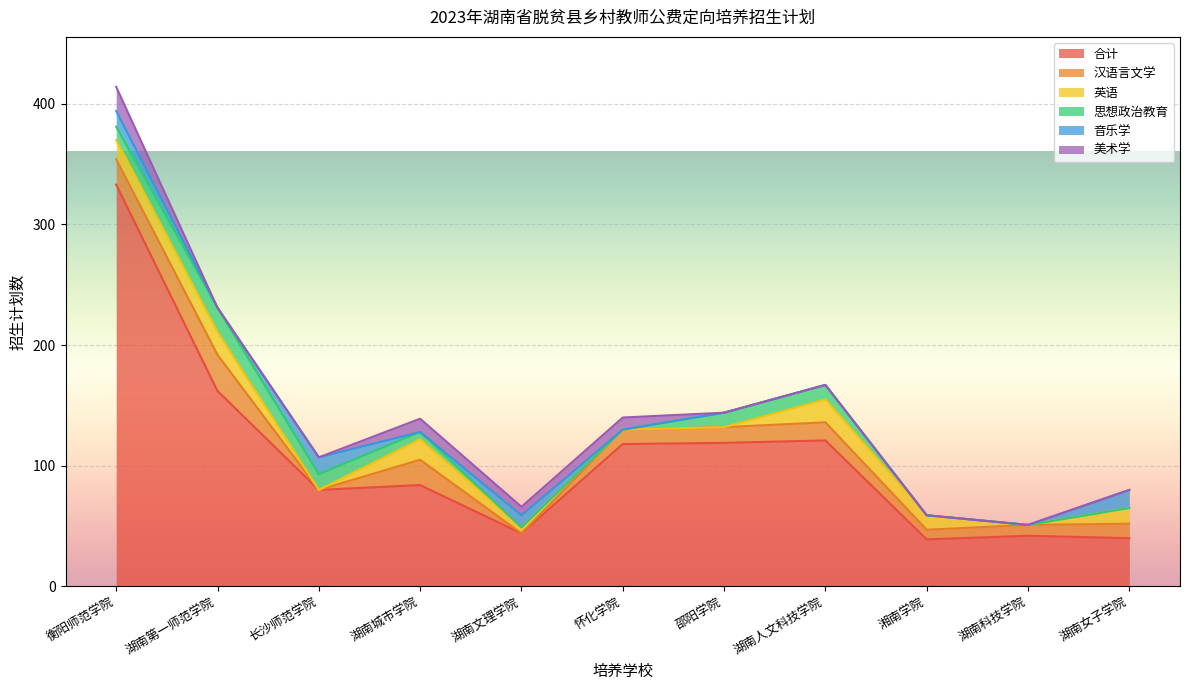

What is the sum of the 音乐学 values at 湖南文理学院 and 怀化学院?

10